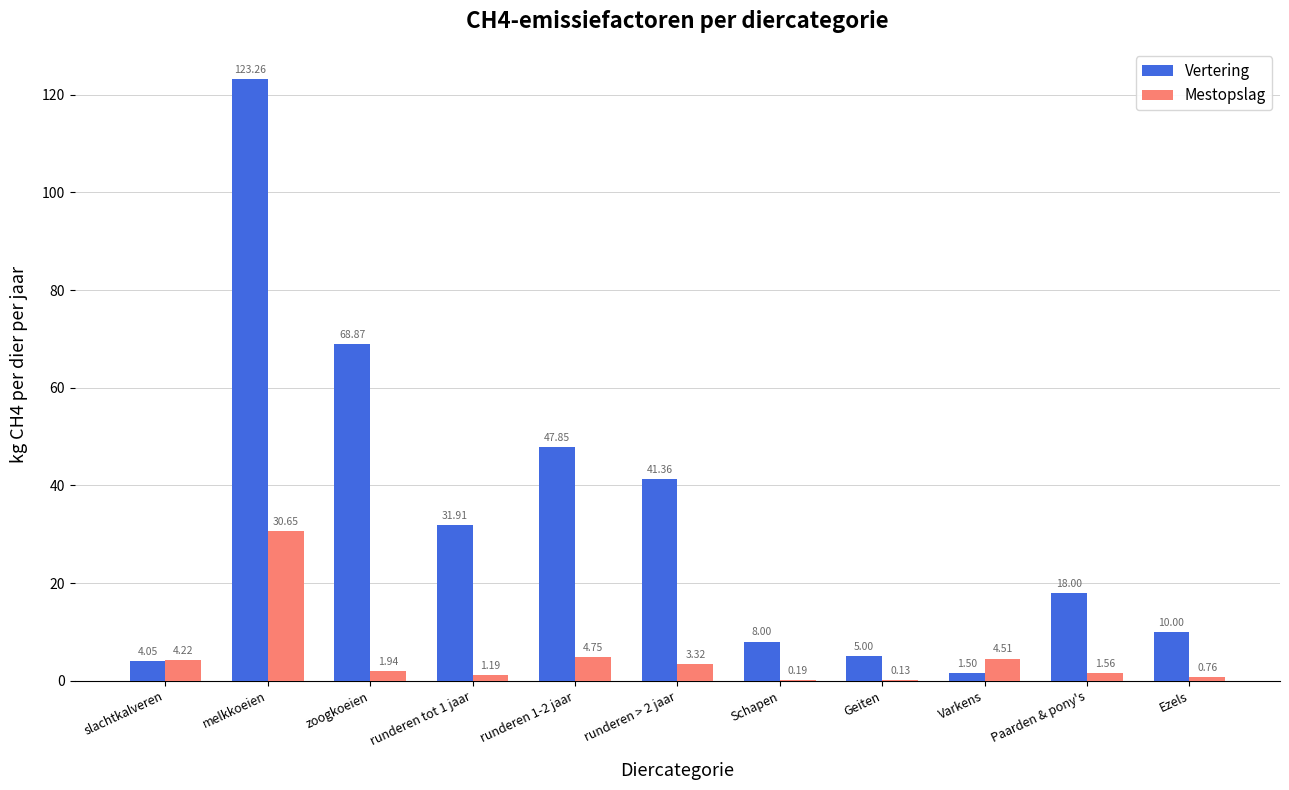

Where is Vertering nearest to the value 62?

zoogkoeien